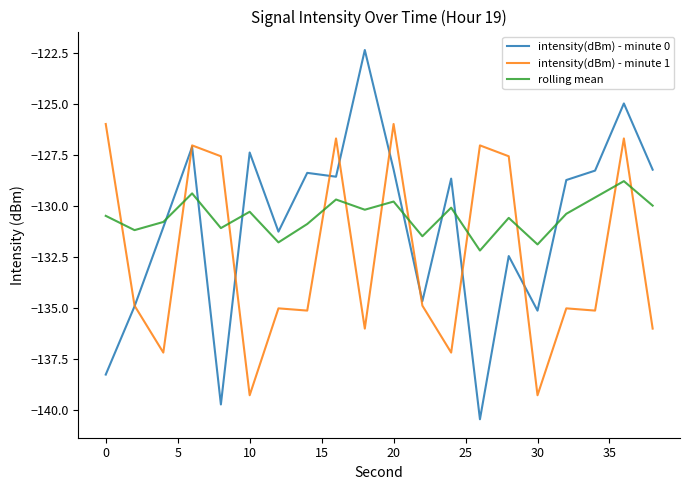

What is the maximum value for intensity(dBm) - minute 0?

-122.4